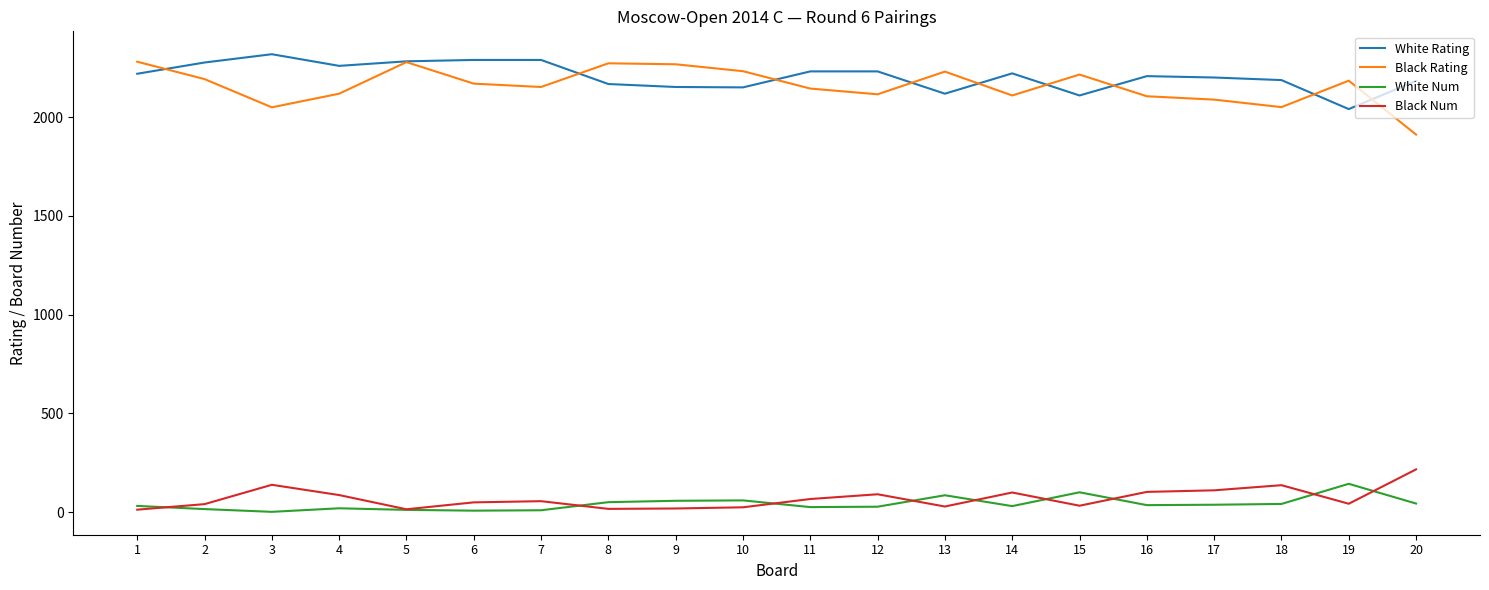

What is the maximum value for Black Rating?

2281